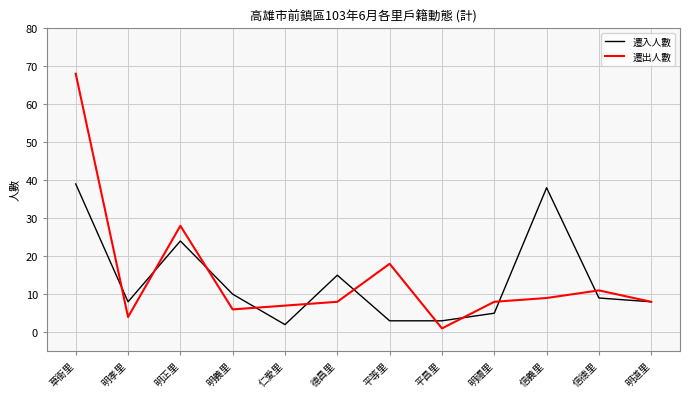

How many lines are shown in the chart?

2